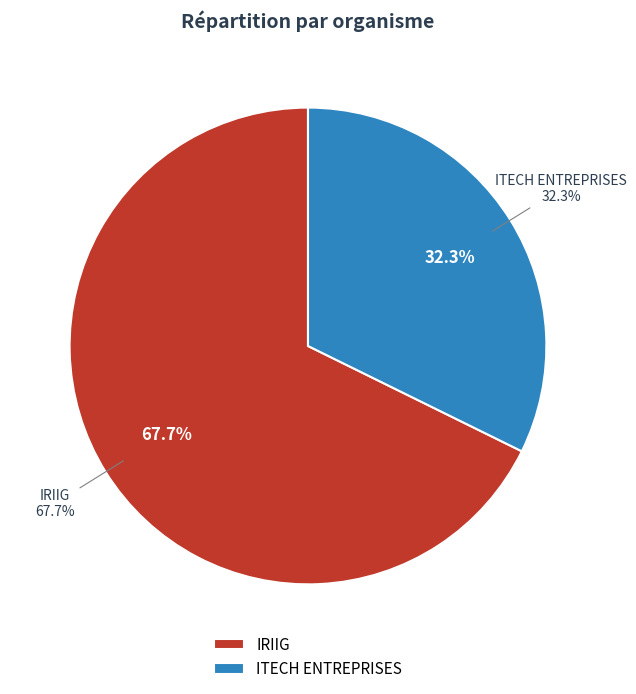

What is the largest slice in the pie chart?

IRIIG